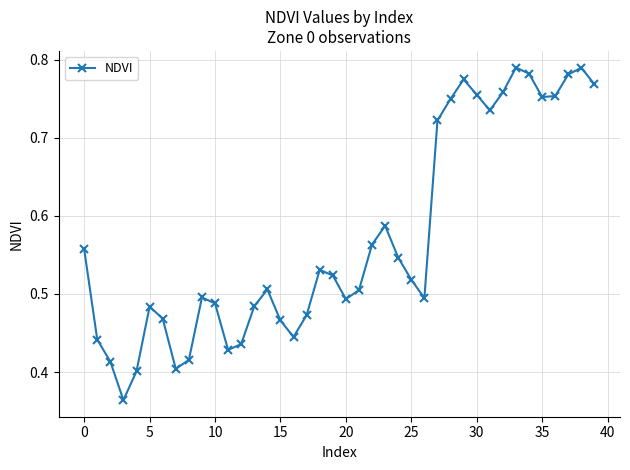

Count the values in the range 0 to 1.

40